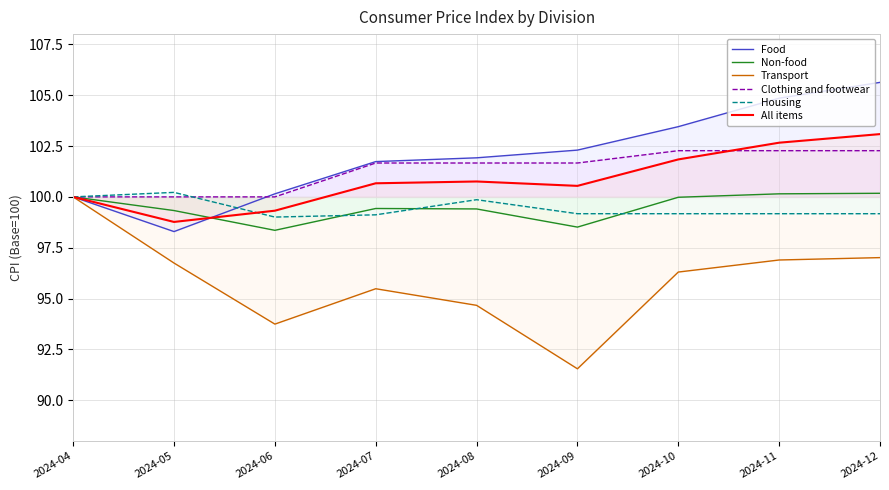

Reading right to left, what are all the values shown in this chart?

Food: 105.6	104.9	103.5	102.3	101.9	101.7	100.2	98.3	100.0
Non-food: 100.2	100.2	100.0	98.5	99.4	99.4	98.4	99.3	100.0
Transport: 97.0	96.9	96.3	91.6	94.7	95.5	93.7	96.7	100.0
Clothing and footwear: 102.3	102.3	102.3	101.7	101.7	101.7	100.0	100.0	100.0
Housing: 99.2	99.2	99.2	99.2	99.9	99.1	99.0	100.2	100.0
All items: 103.1	102.7	101.8	100.5	100.8	100.7	99.3	98.8	100.0